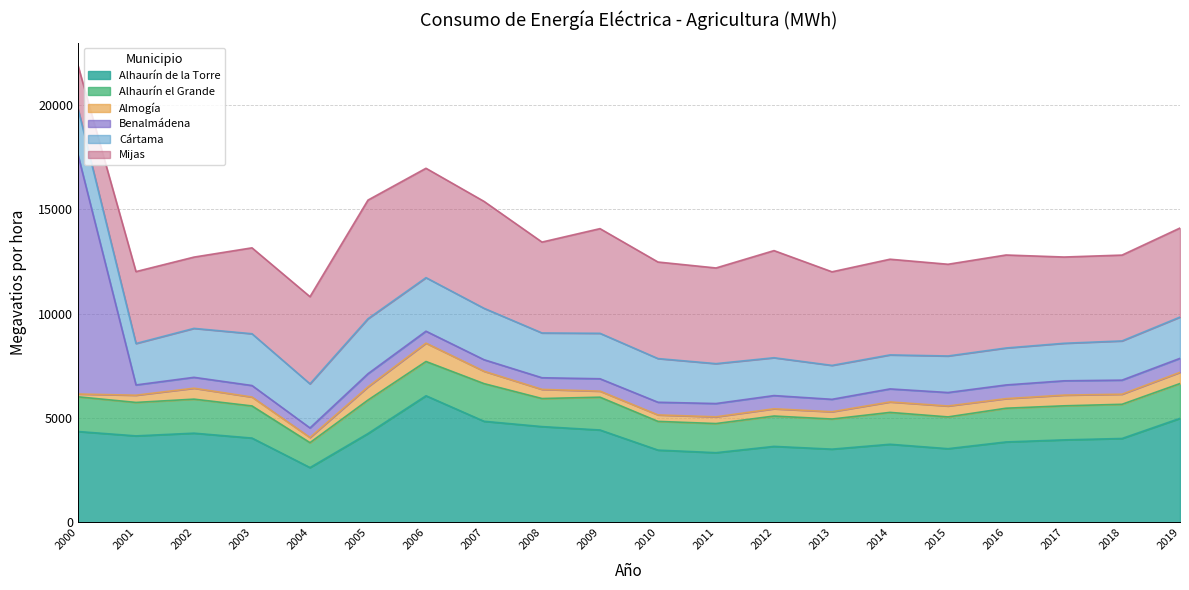

How many lines are shown in the chart?

6